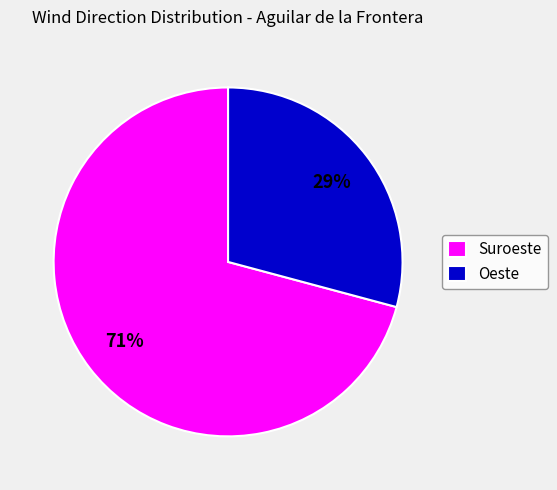

Does Oeste represent more than half of the total?

No